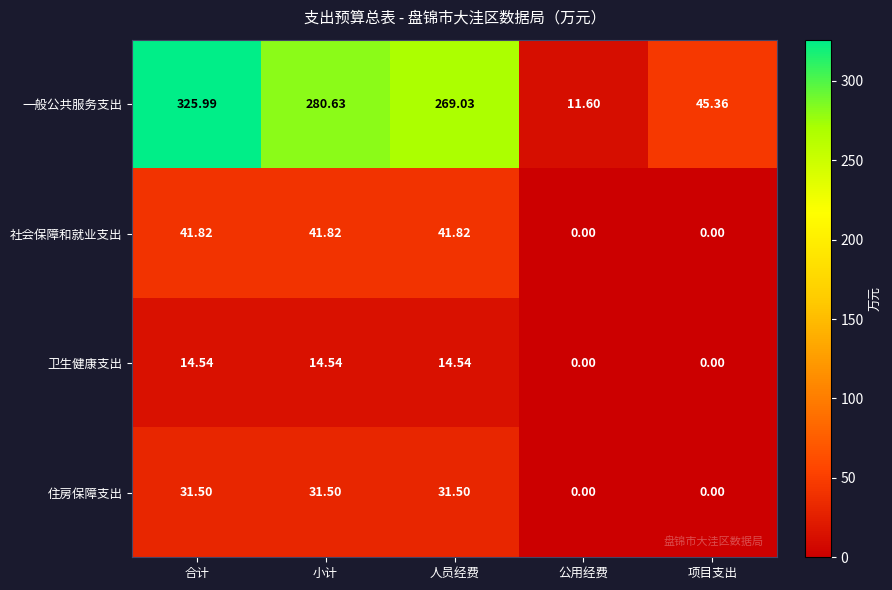

How many data points does each series have?

5